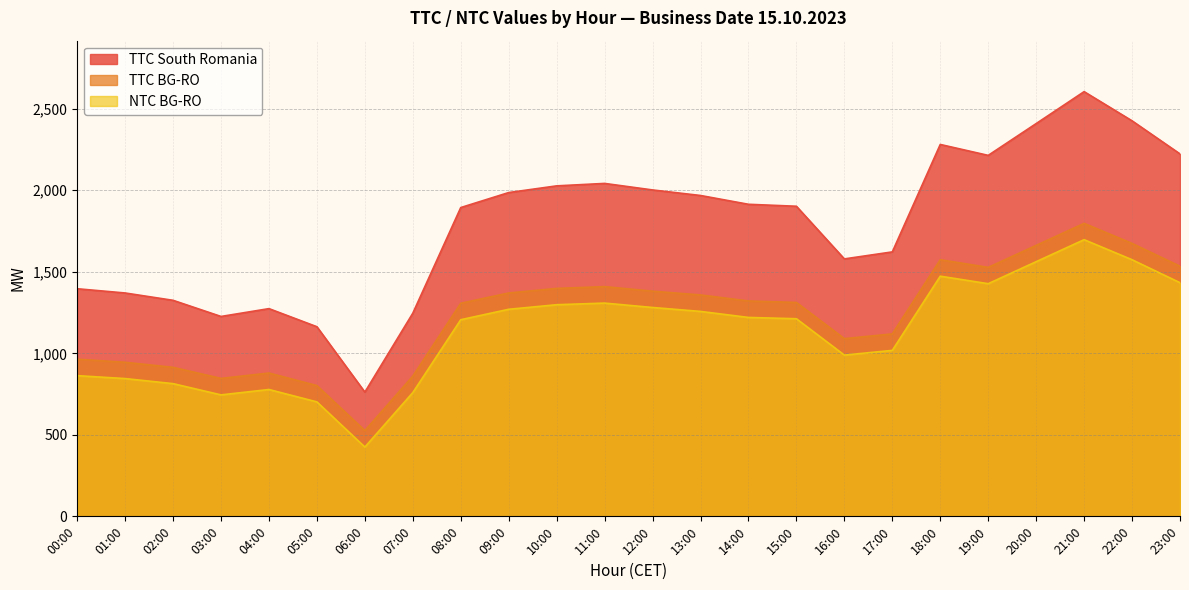

List the series in order of their overall mean, lowest first.

NTC BG-RO, TTC BG-RO, TTC South Romania